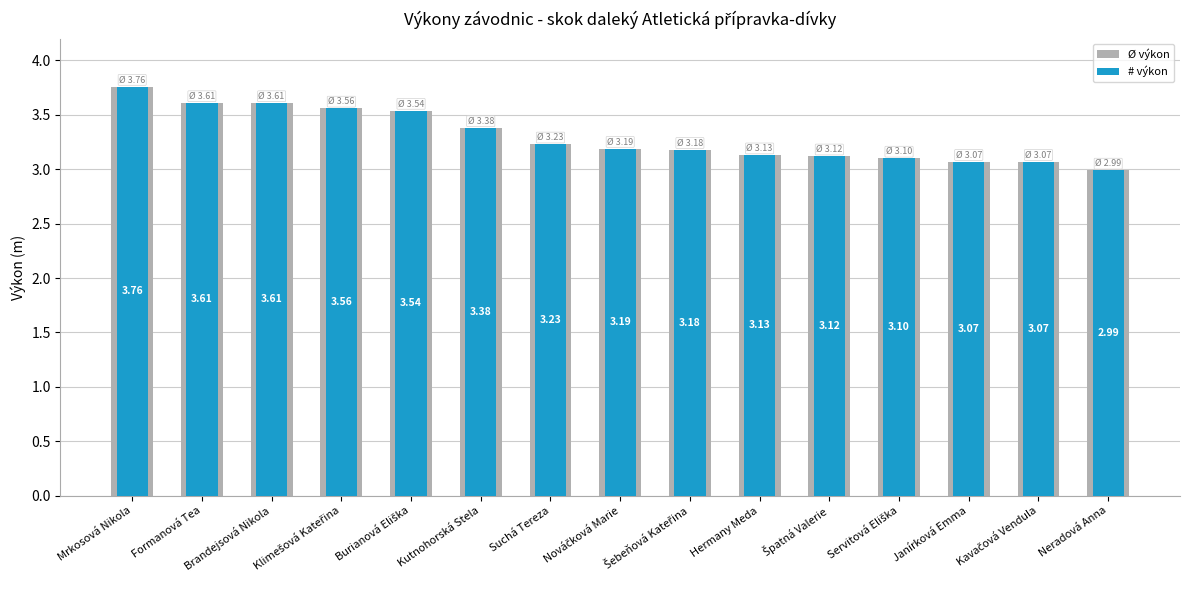

What position from the left is Neradová Anna?

15